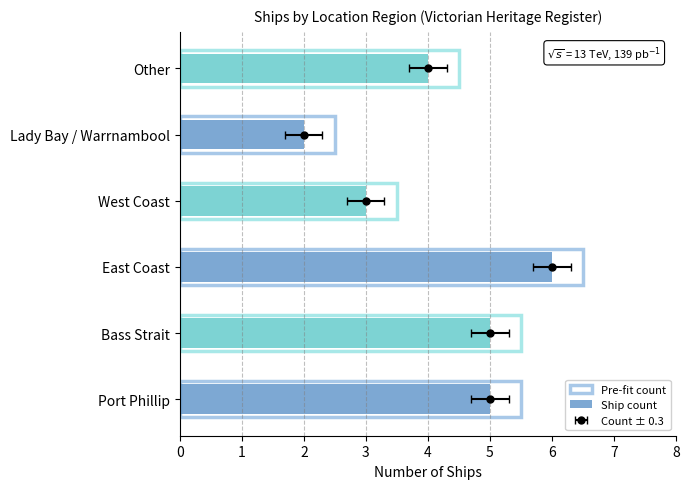

What is the value of the Ship count bar at the 2nd from the left?

5.0